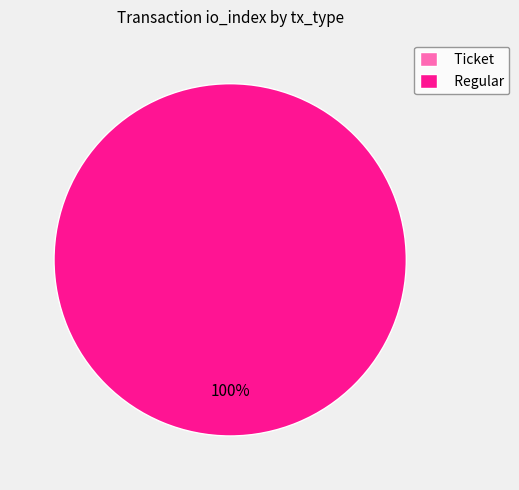

Count the number of slices in the pie.

2